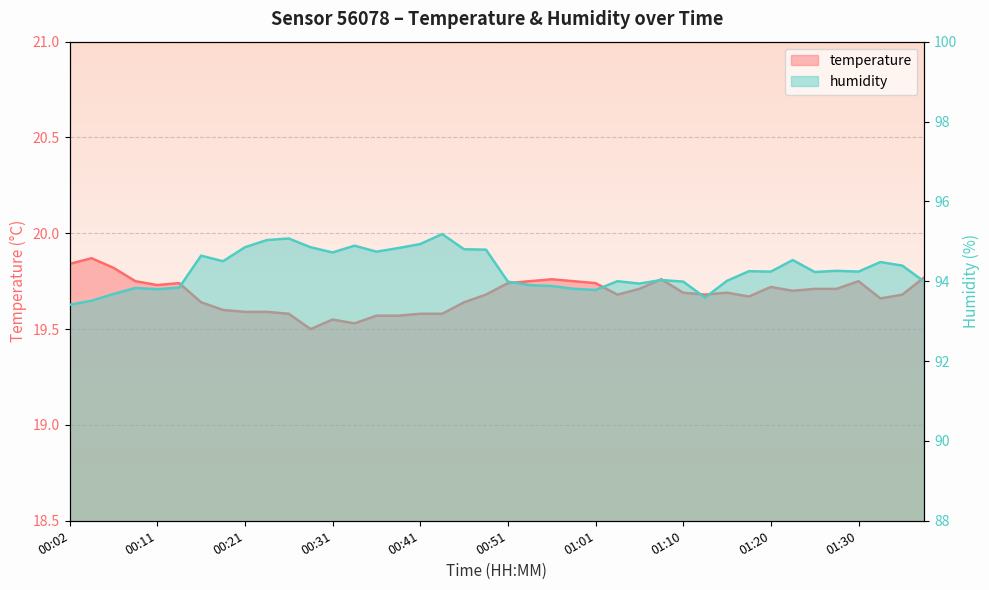

What is the difference between the second highest and second lowest values in the humidity series?

1.6